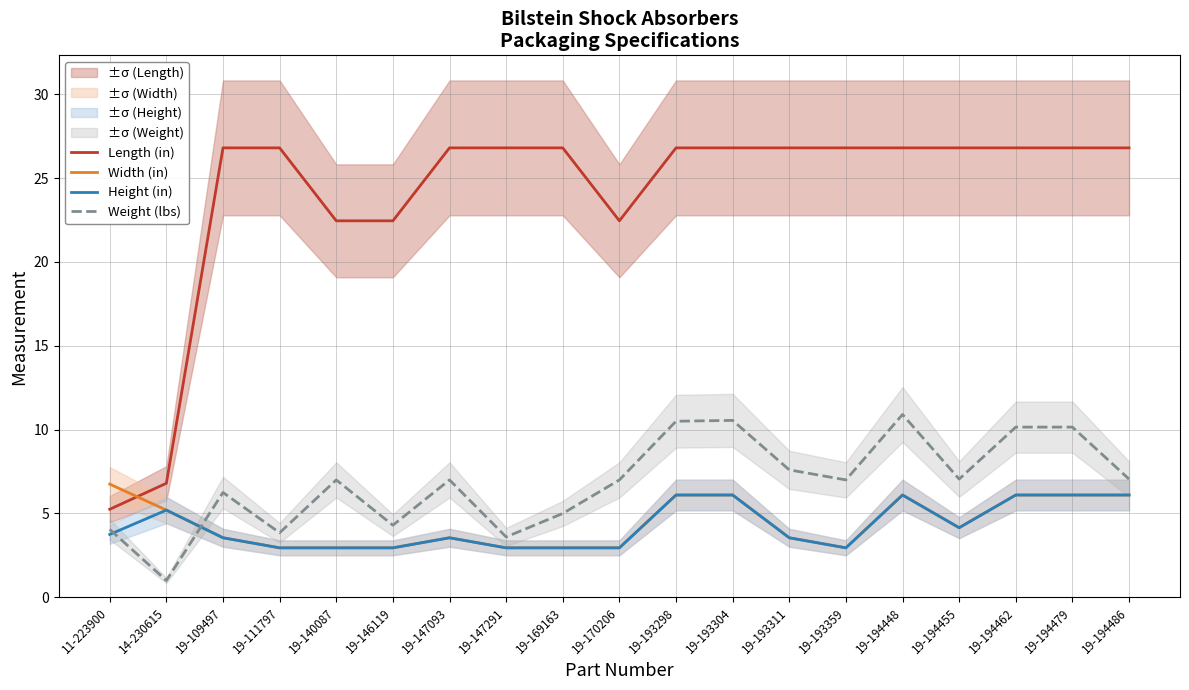

At which label does Weight (lbs) reach its peak?

19-194448